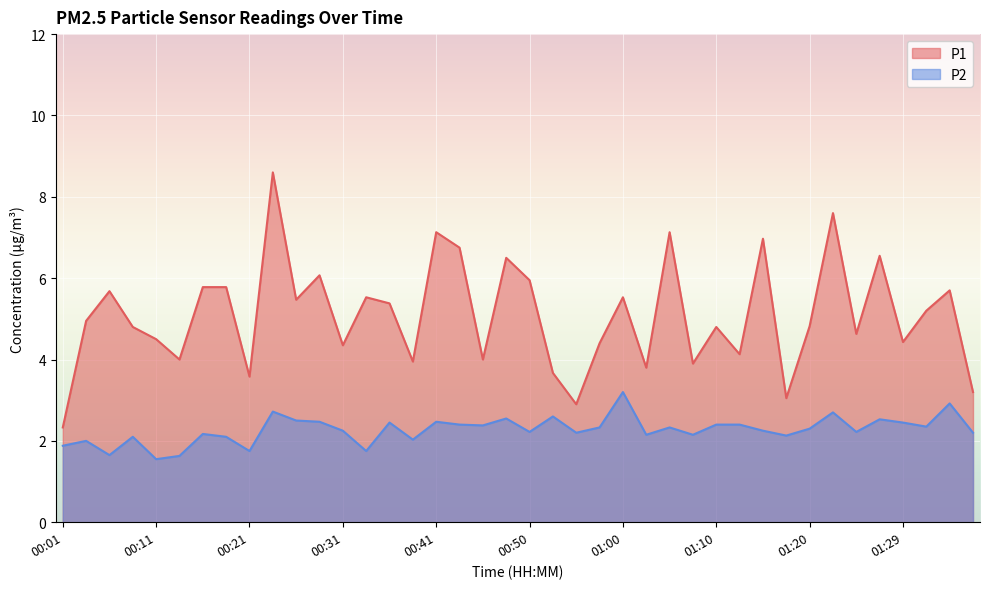

List the series in order of their peak value, highest first.

P1, P2